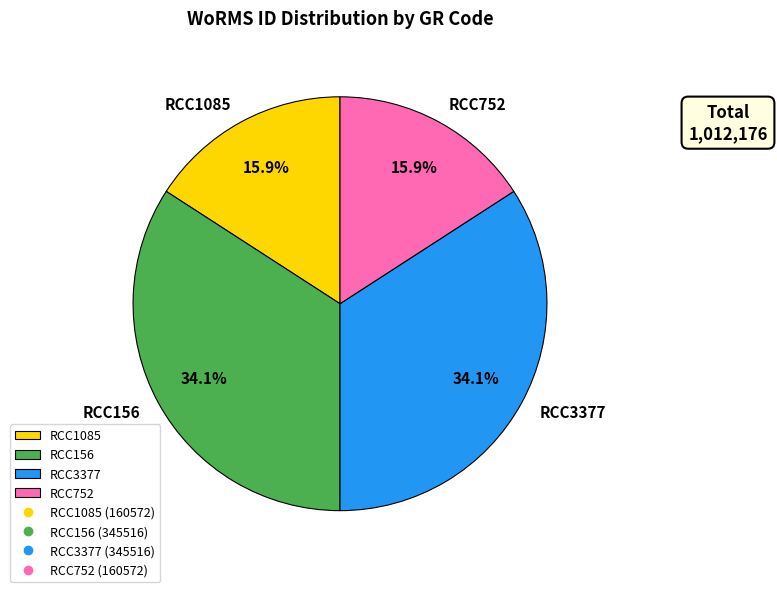

The RCC752 slice represents 16% of the pie. True or false?

True